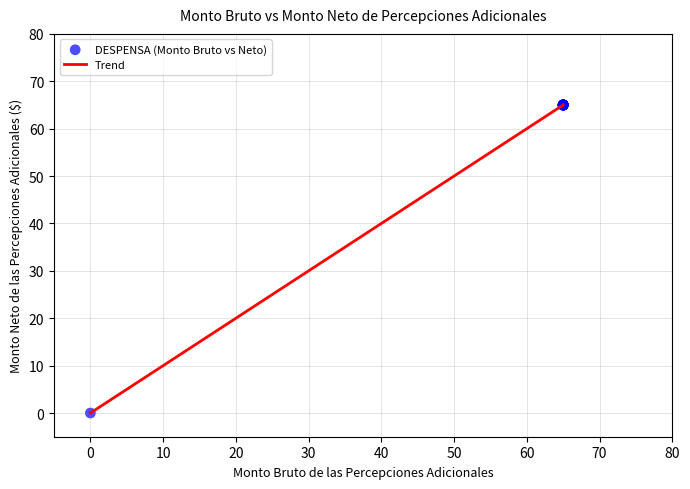

What is the difference between the maximum and minimum values?

65.0